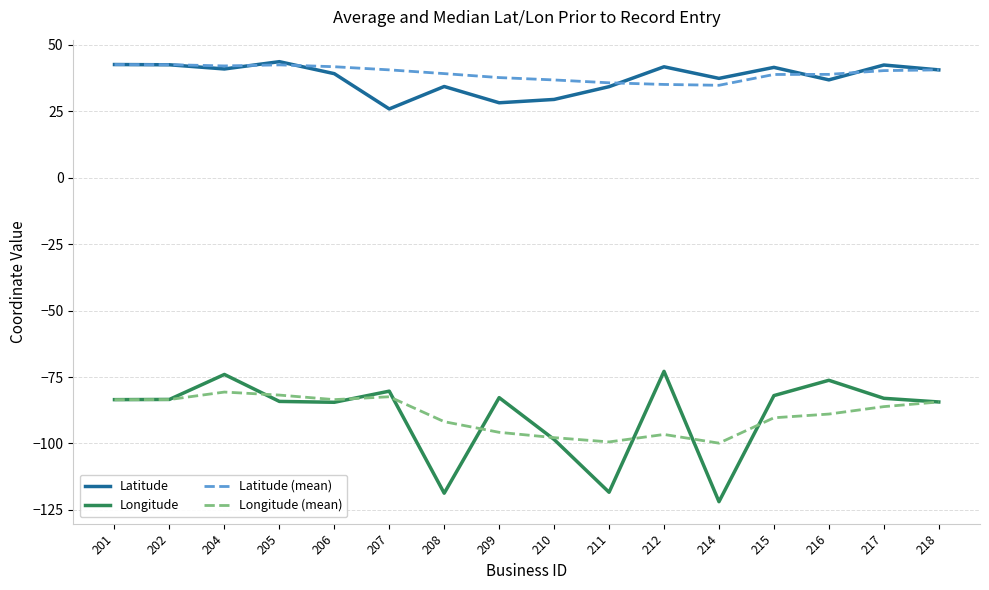

True or false: Longitude (mean) and Latitude (mean) cross at least once.

False